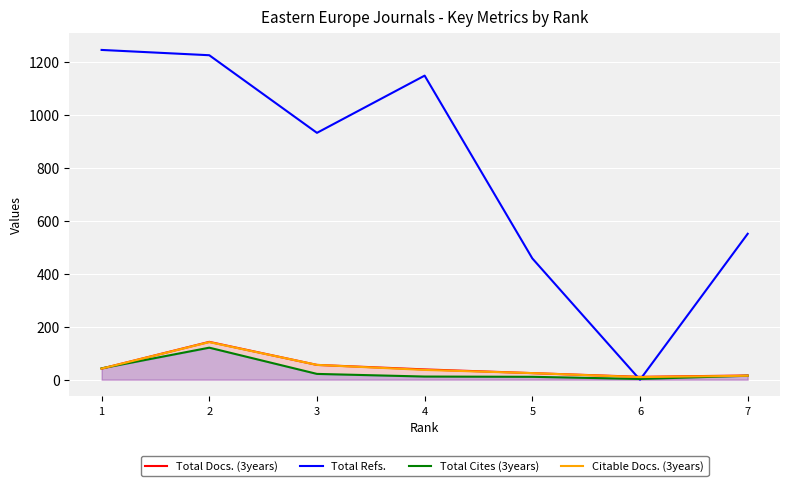

Which series has the largest total across all categories?

Total Refs.